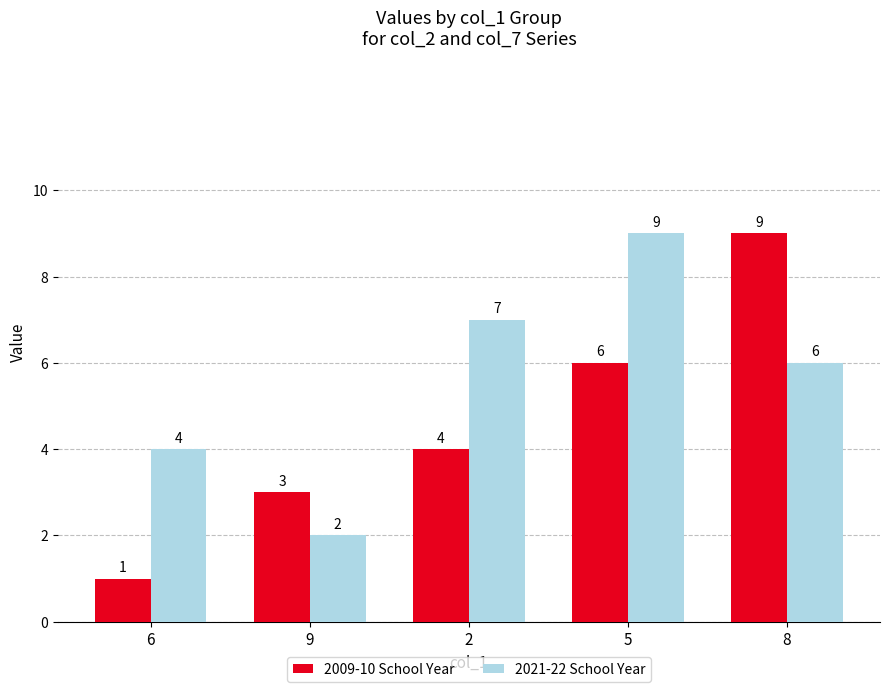

What is the maximum value shown in the chart?

9